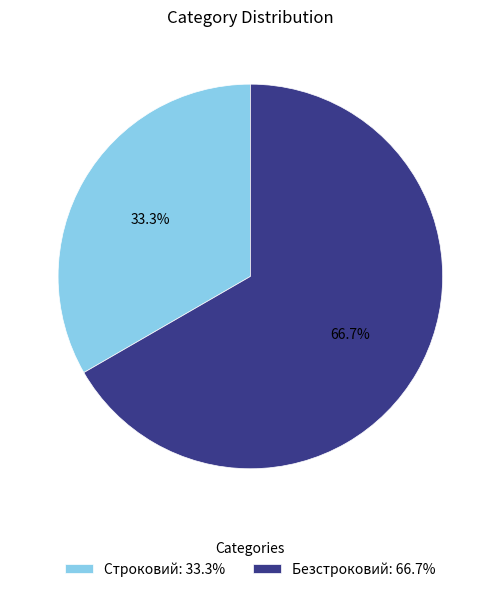

To the nearest percent, what portion does Безстроковий represent?

67%